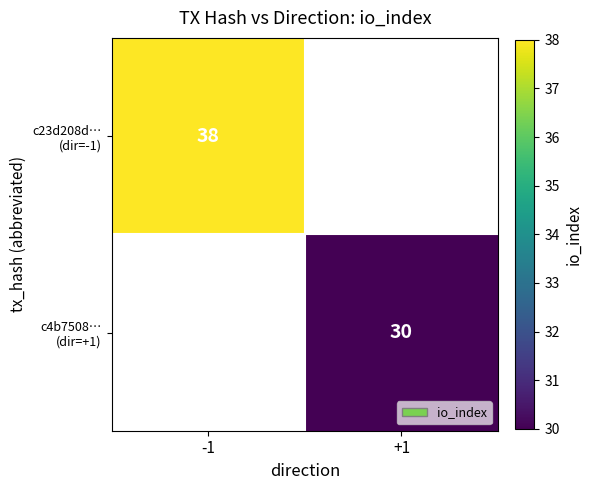

The c23d208d… (dir=-1) series shows 38.0 at -1. True or false?

True